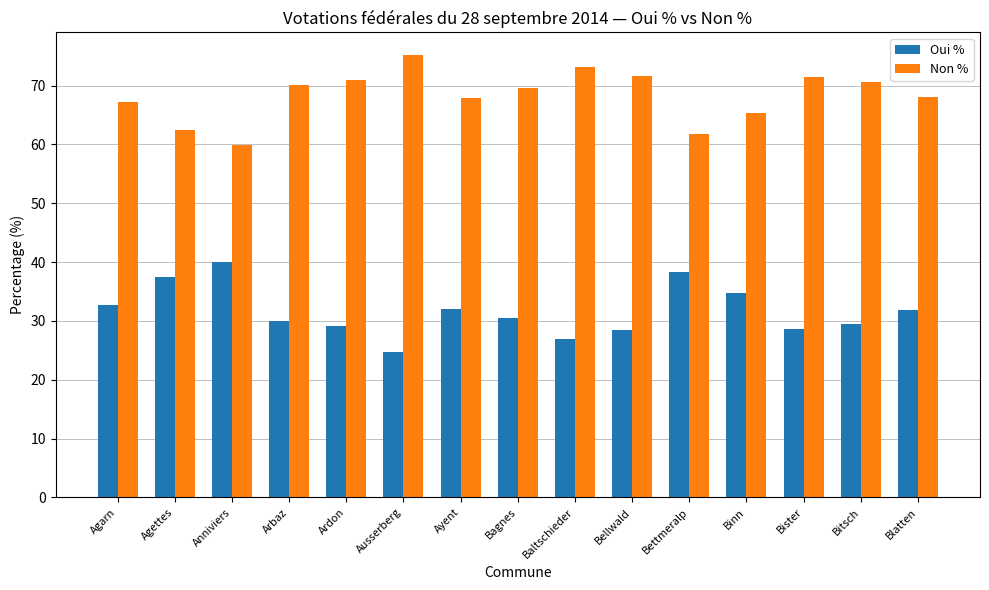

What value does the Non % series have at Agarn?

67.2